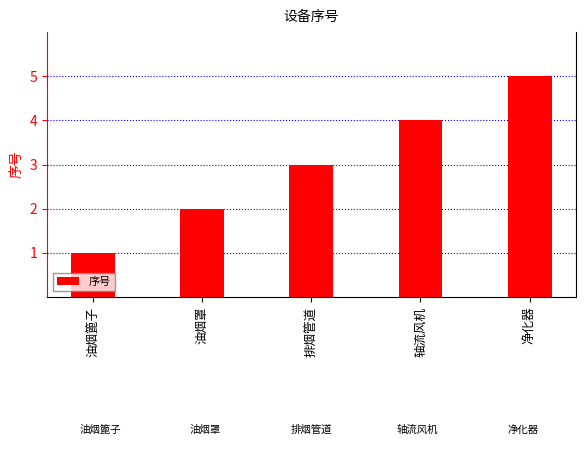

Is it true that the value at 油烟篦子 is 1?

True